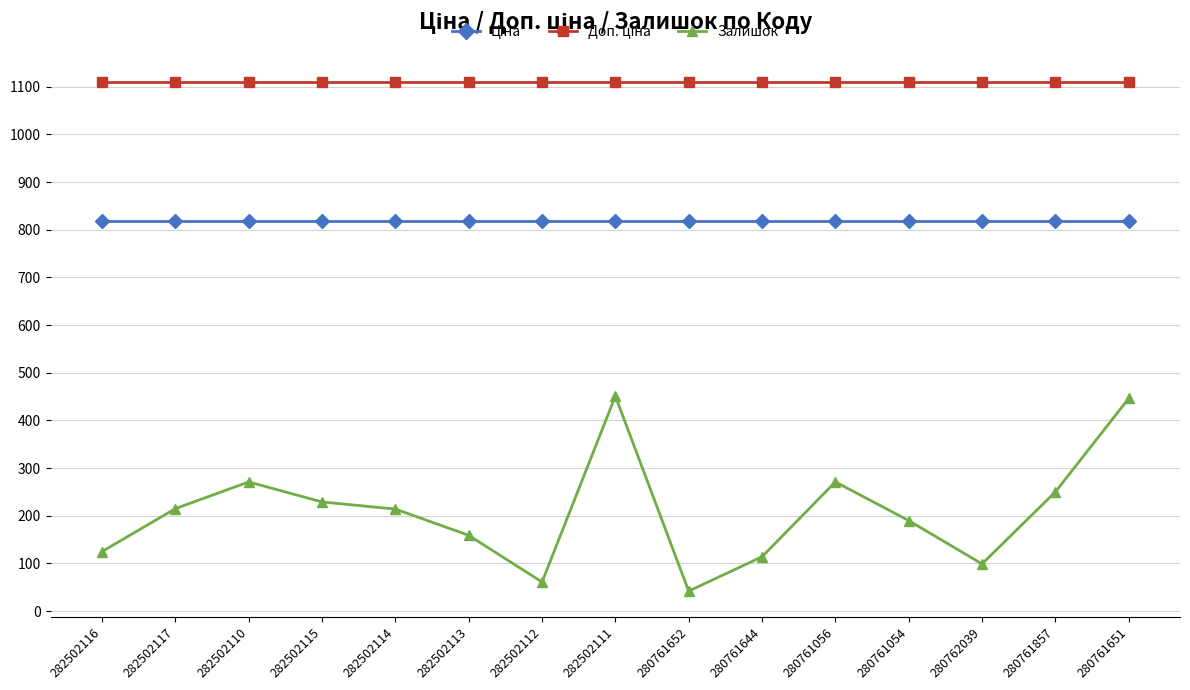

True or false: Залишок has a value of 182.3 at 282502116.

False